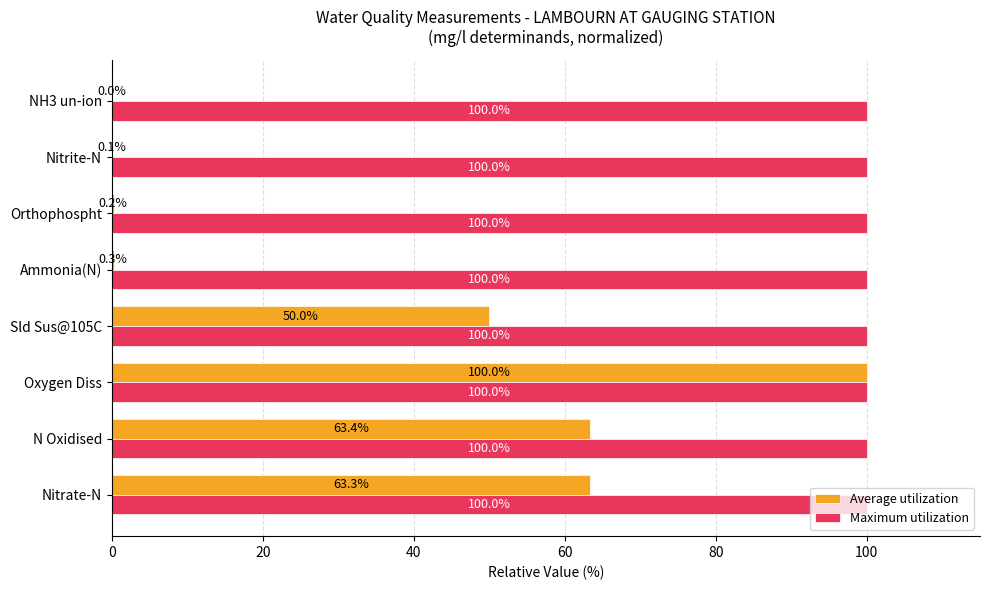

At which category is the sum across all series the highest?

Oxygen Diss